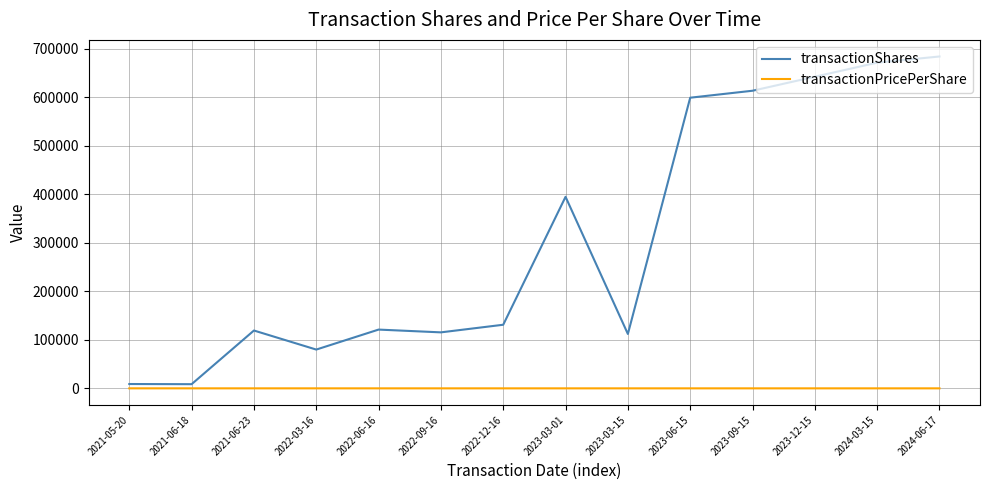

Read the transactionShares value at 2022-06-16.

121094.0